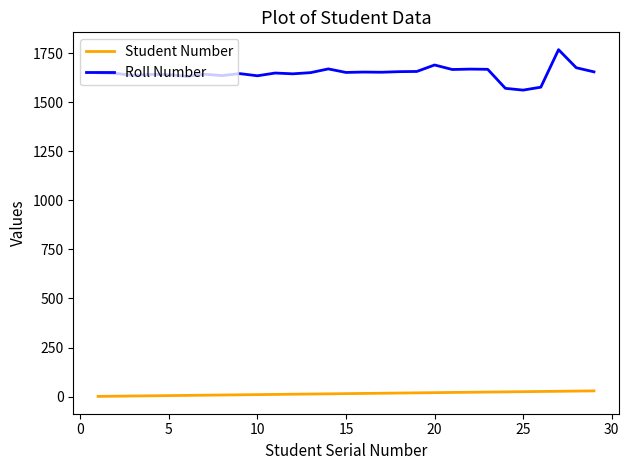

Which series has the widest spread of values?

Roll Number